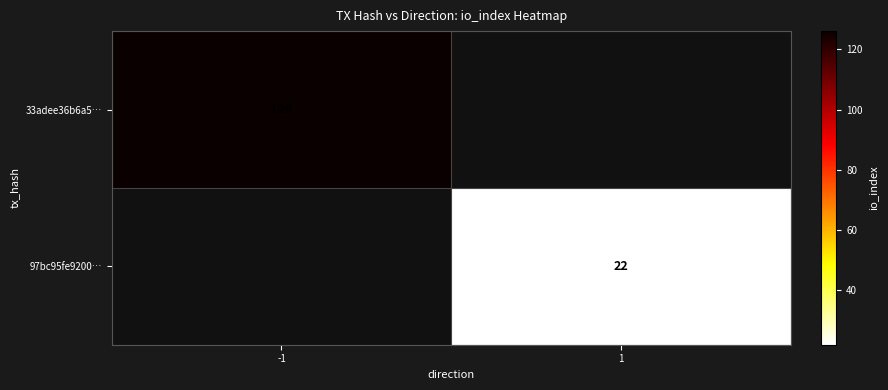

The 33adee36b6a5… series shows 126 at -1. True or false?

True